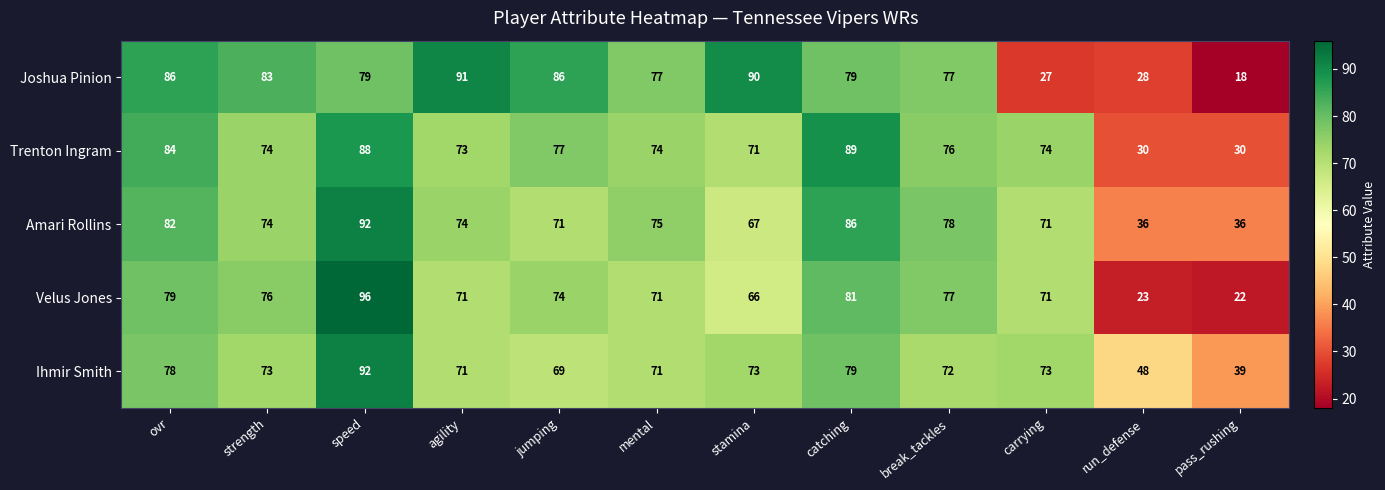

How many values in the Joshua Pinion series are below 79?

5